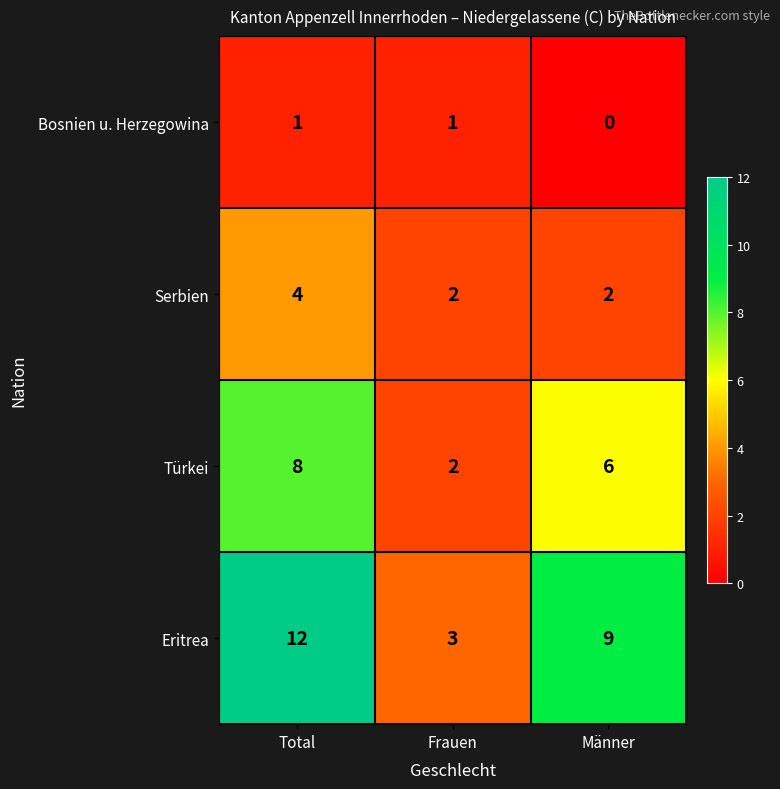

What is the difference between the Eritrea values at Frauen and Männer?

6